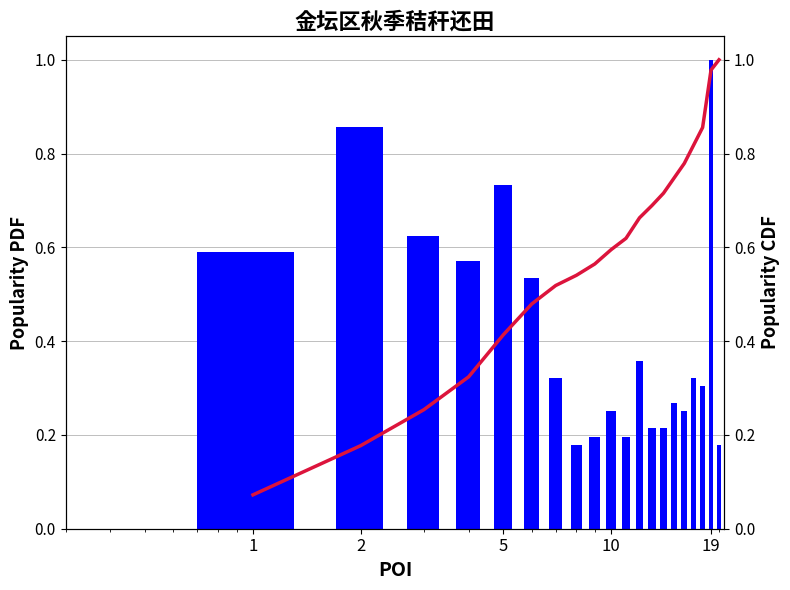

What is the difference between the maximum and minimum values in the 累计补助面积CDF series?

0.9